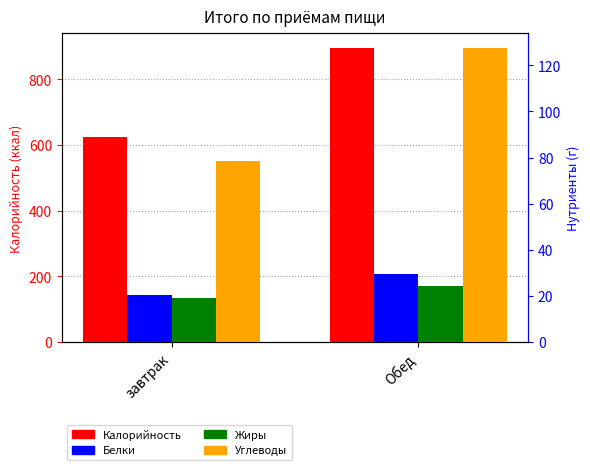

How many Калорийность values are between 623 and 896?

2